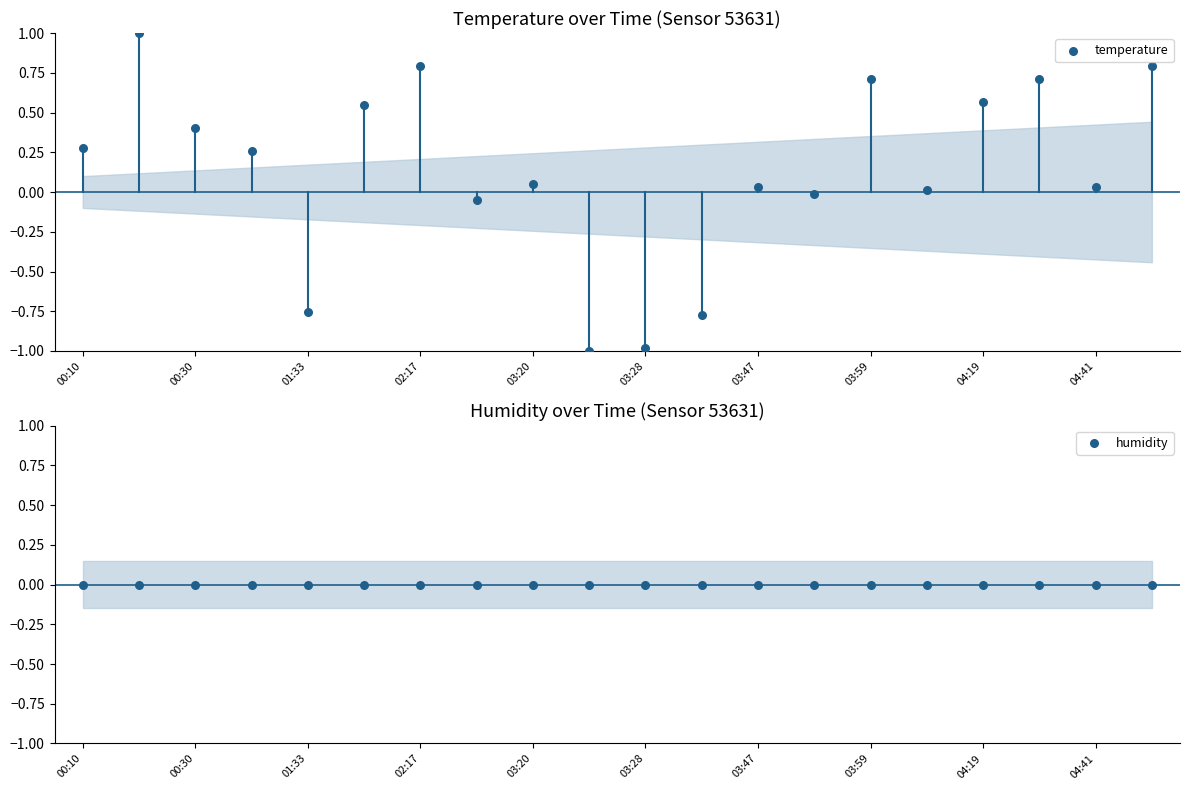

Which series has the largest total across all categories?

temperature